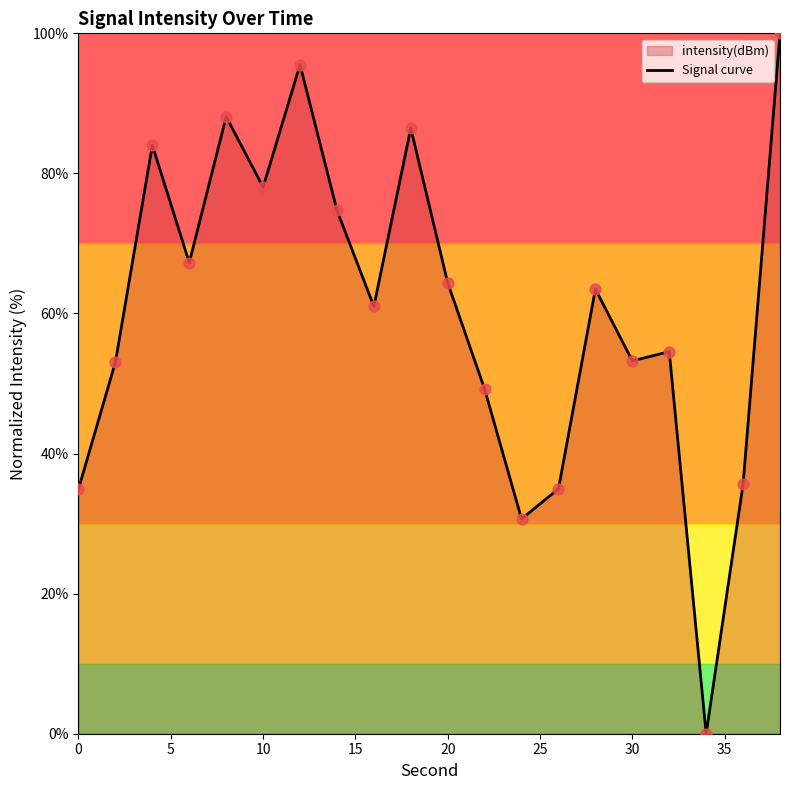

What is the greatest value displayed?

100.0